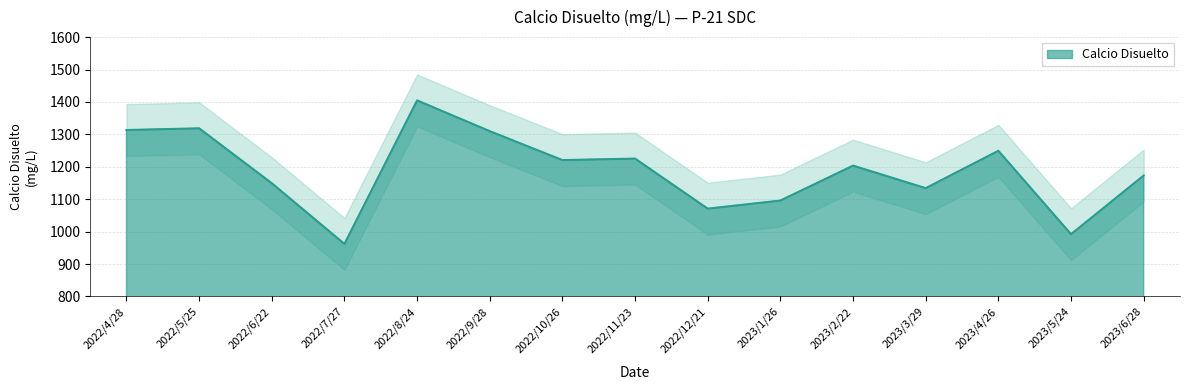

Count the number of data series in this chart.

1